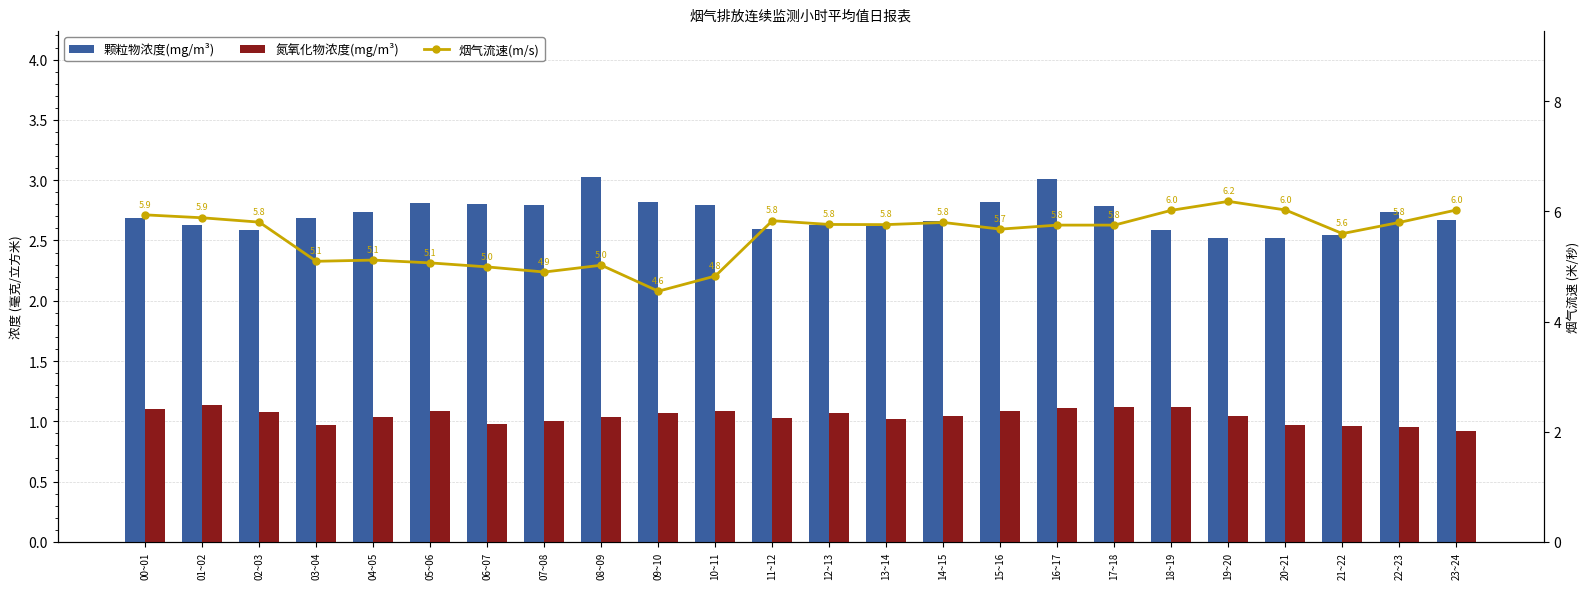

Between 13~14 and 05~06, which is larger?

05~06